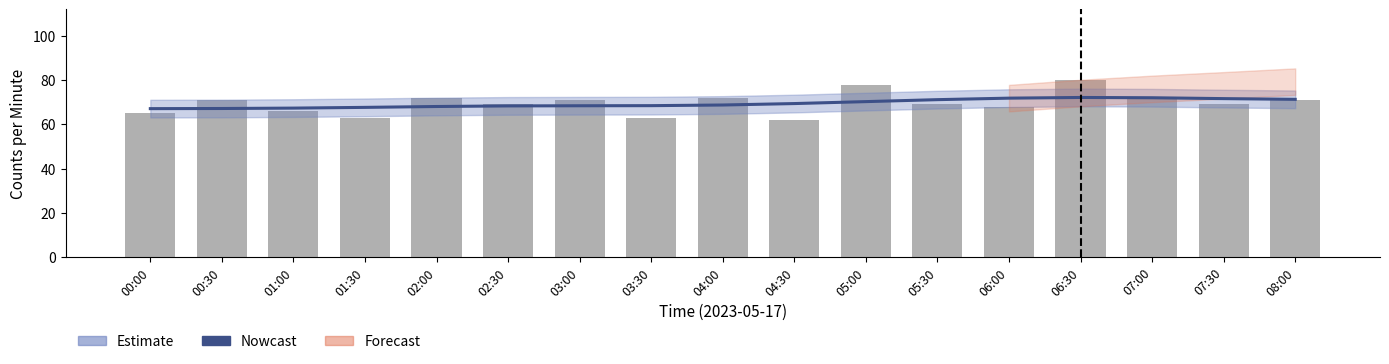

At which category is the sum across all series the highest?

06:30